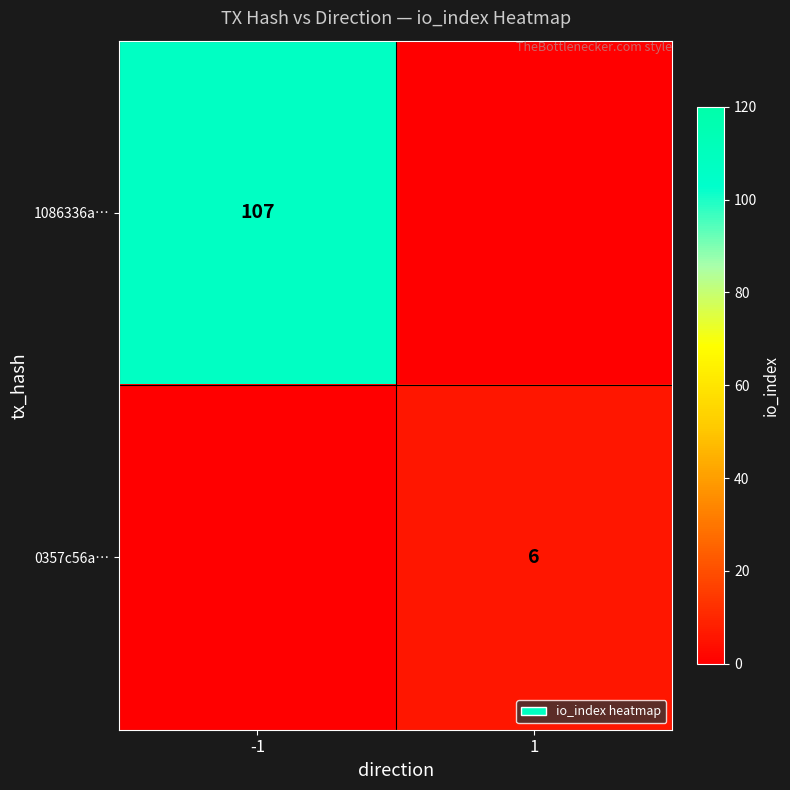

The value of 0357c56a… at 1 is 11. True or false?

False